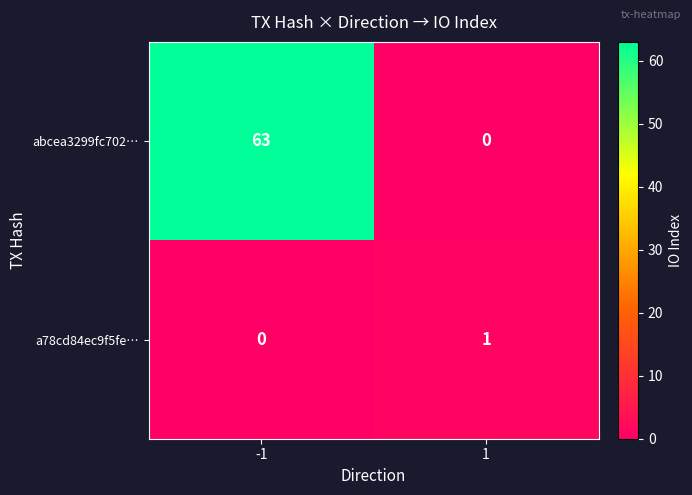

Which series changed the most between -1 and 1?

abcea3299fc702…